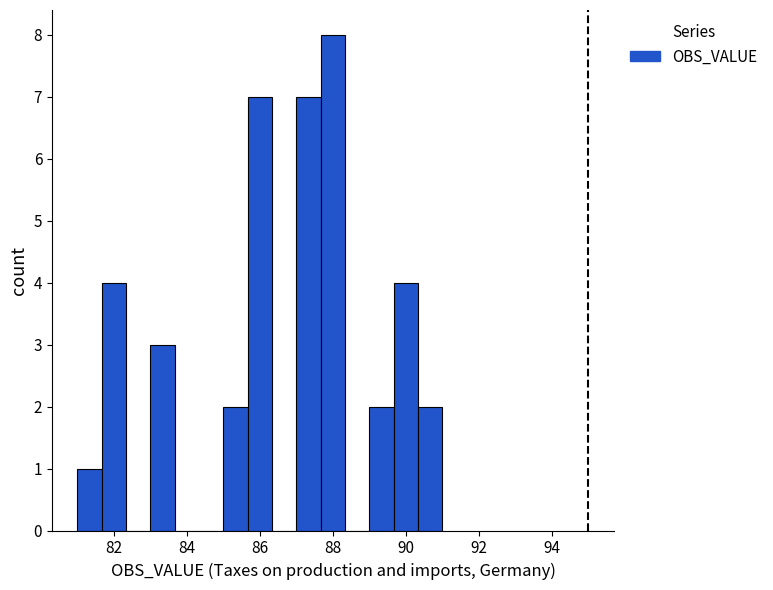

Around what value on the x-axis is the tallest bar? Give the approximate position of its centre, as read against the axis.

88.0